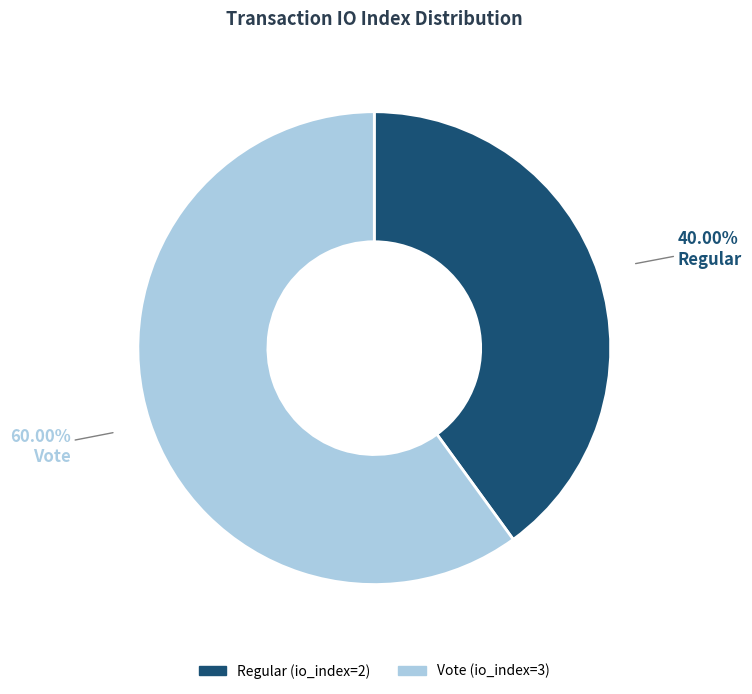

What is the ratio of the value at Vote (io_index=3) to the value at Regular (io_index=2)?

1.5